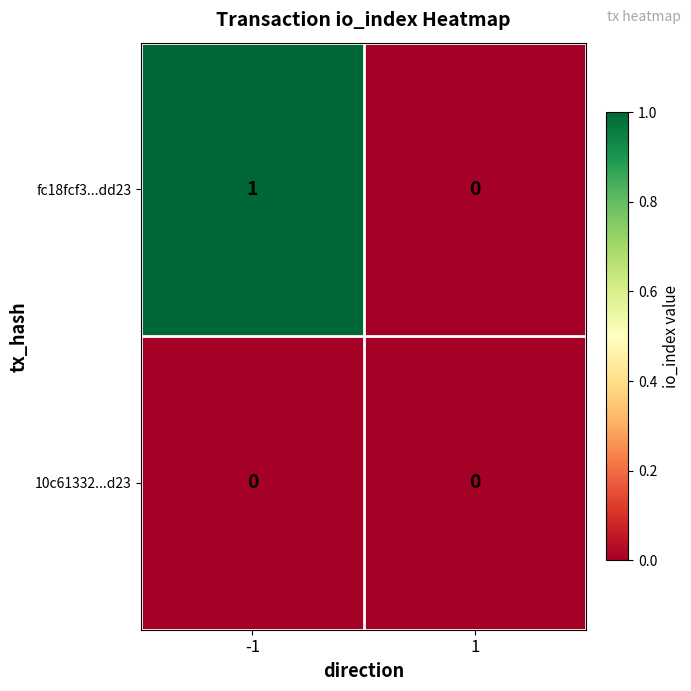

Reading left to right, what are all the values shown in this chart?

fc18fcf3...dd23: 1	0
10c61332...d23: 0	0